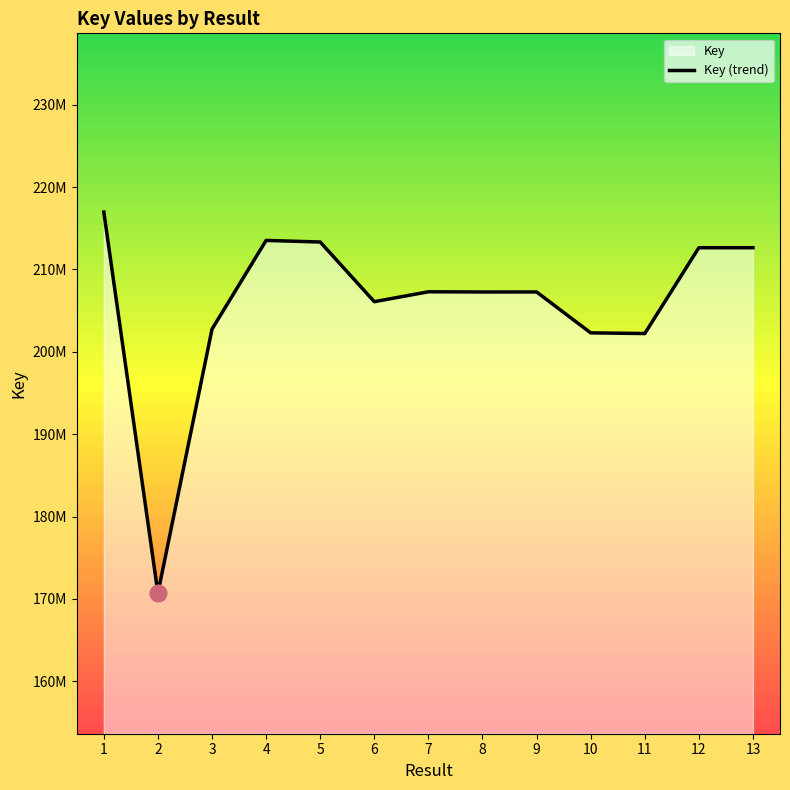

Where is the data nearest to the value 193839470?

11